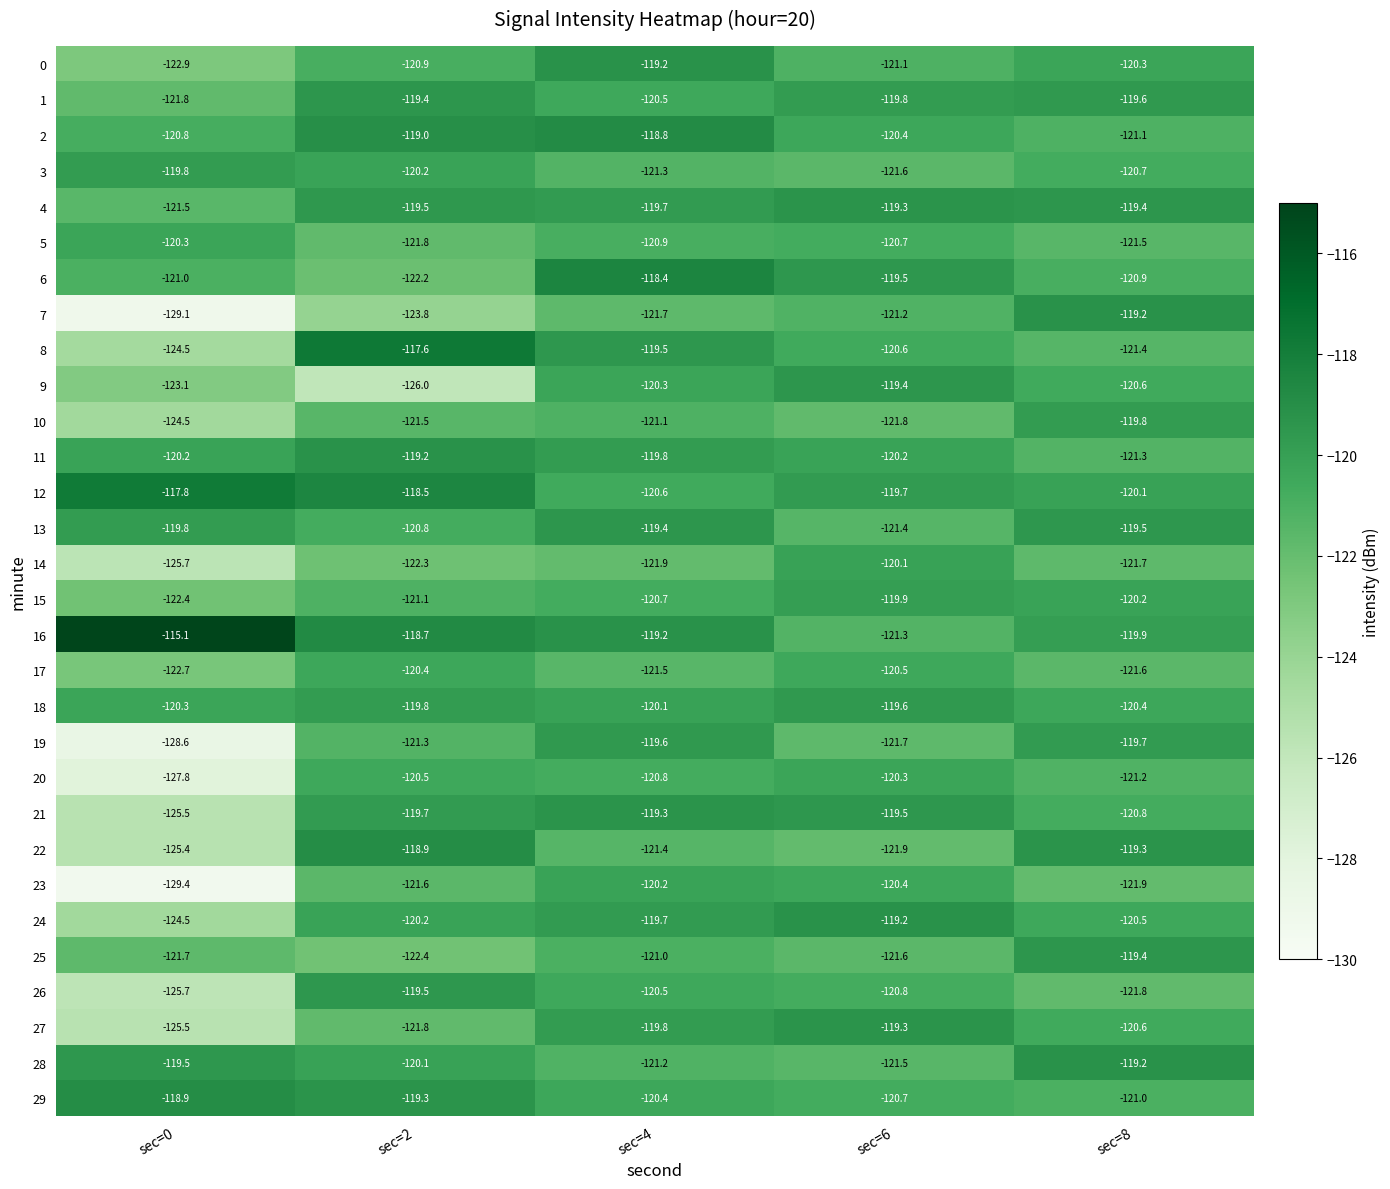

Is it true that 9 equals -126.0 at sec=2?

True